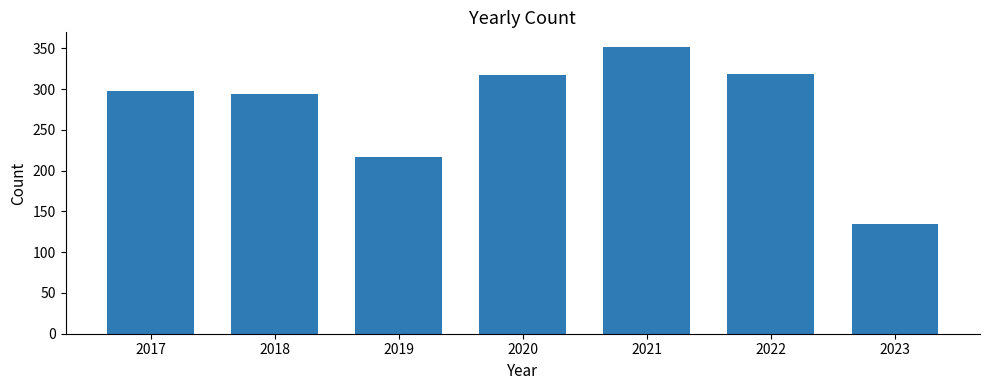

Are the bars horizontal?

No